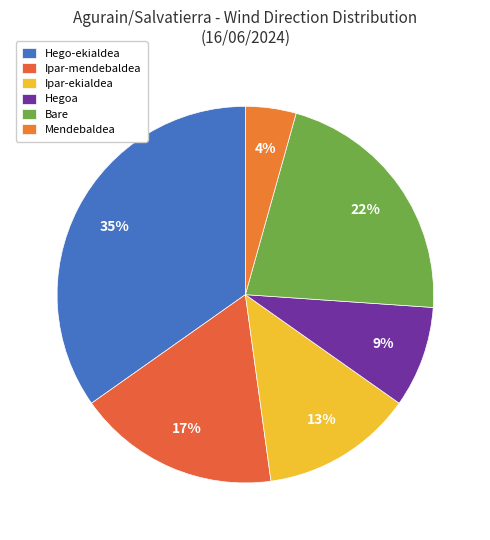

Is it true that Hegoa is 9% of the pie?

True